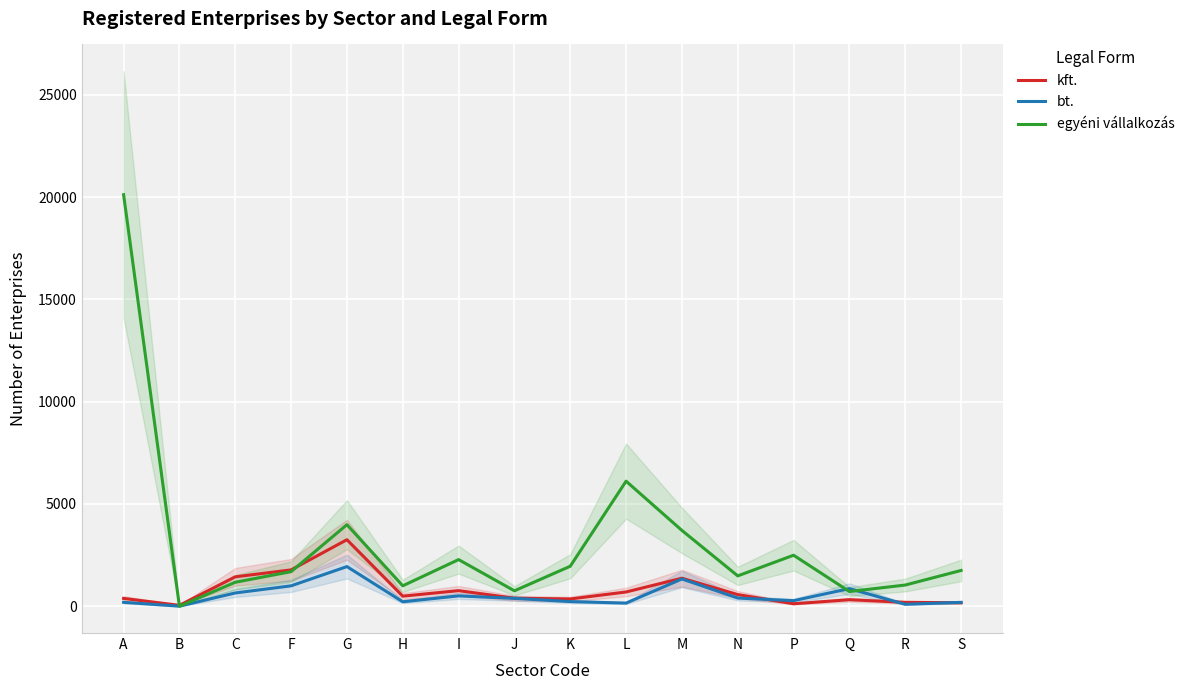

How many values in the kft. series are below 496?

8